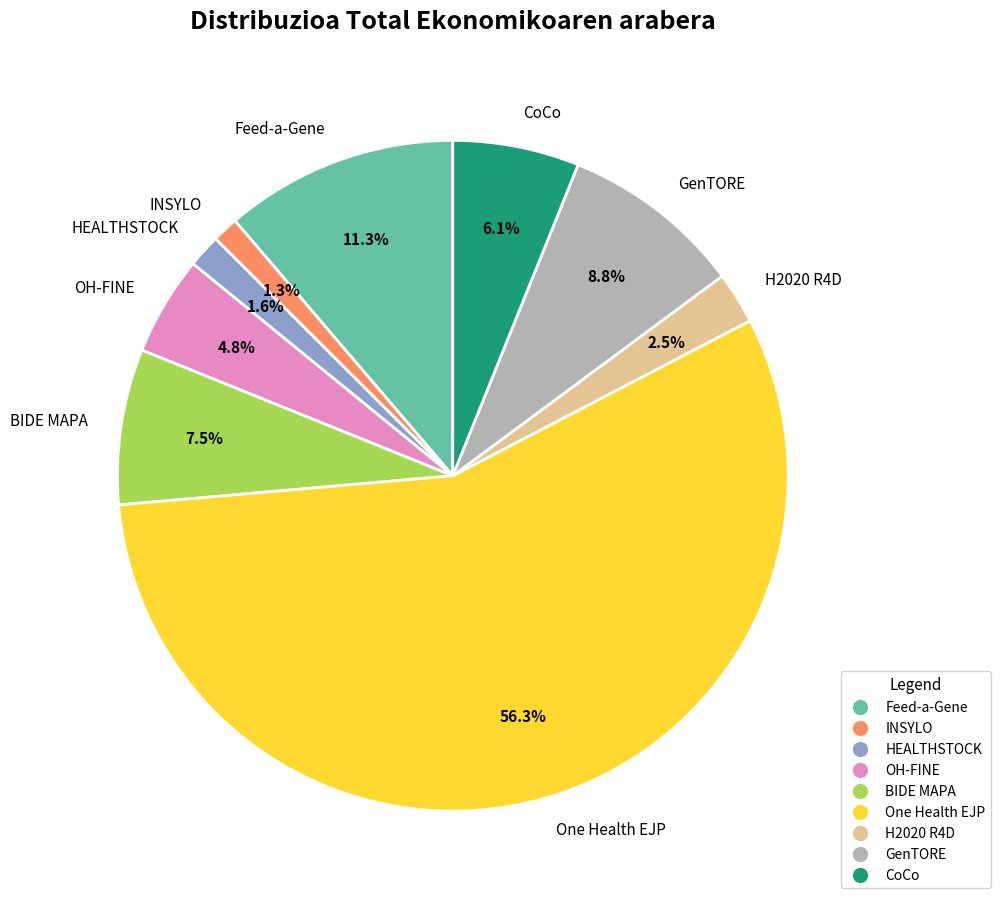

Do OH-FINE and INSYLO together represent more than half of the pie?

No